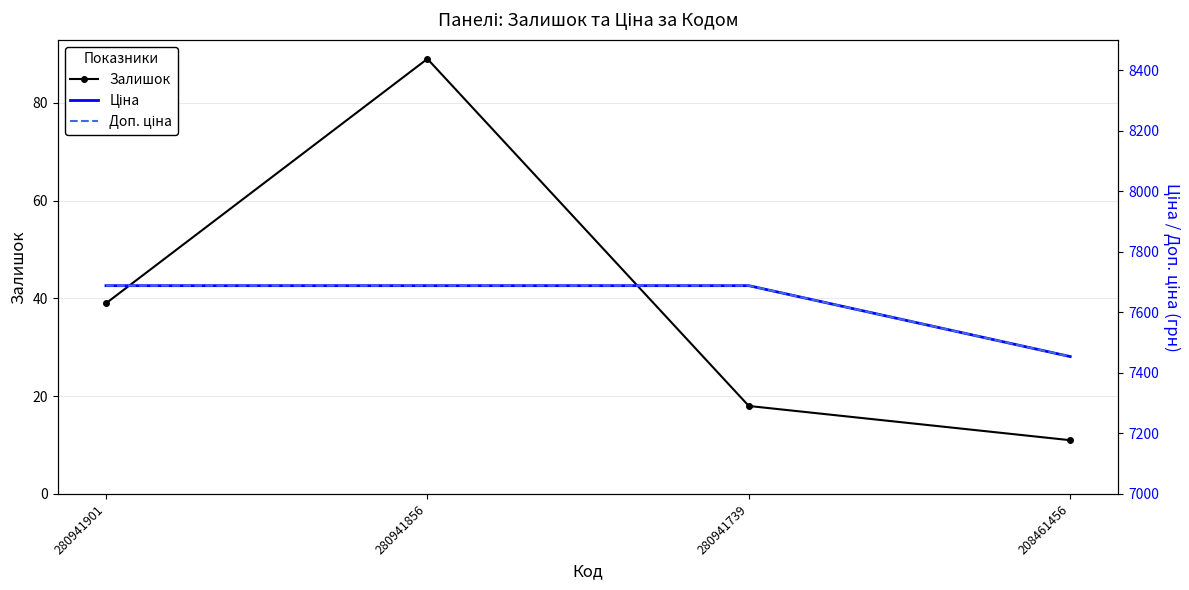

Between 280941901 and 280941856, which is larger?

280941856